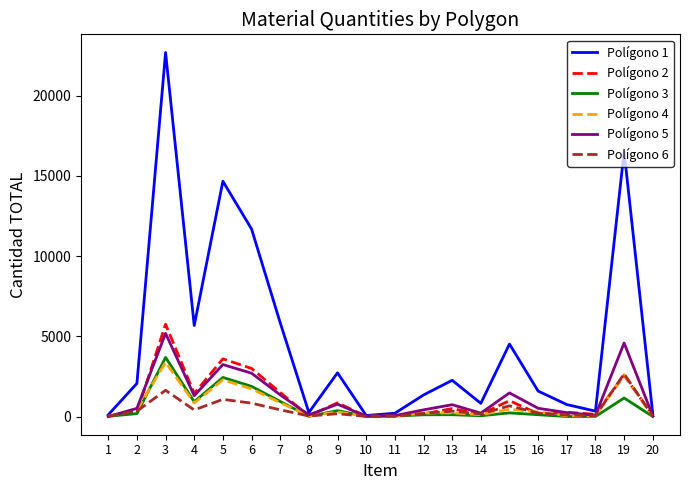

At which category is the sum across all series the highest?

3